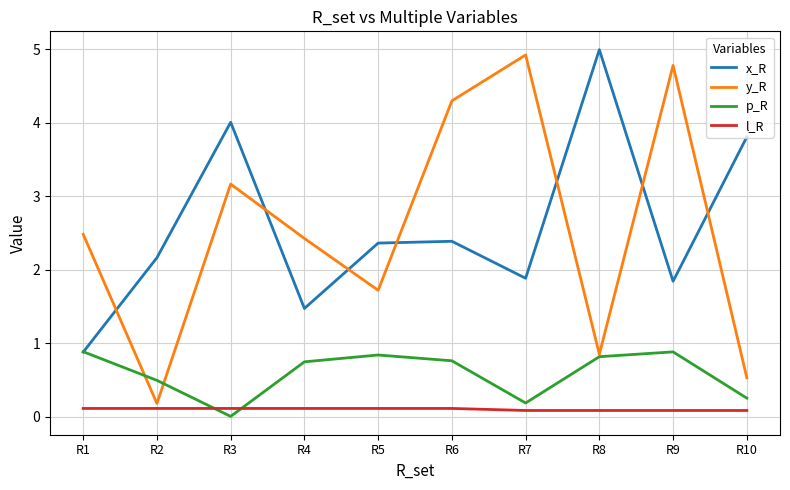

True or false: p_R has a value of 0.3 at R10.

True